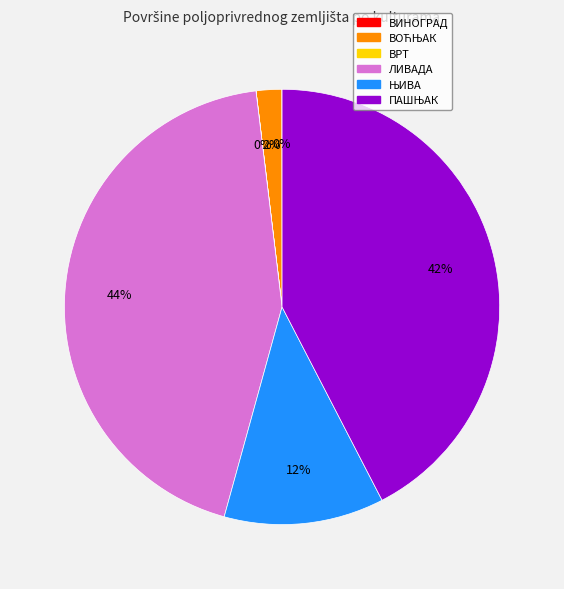

Is there any slice that represents more than half of the pie?

No